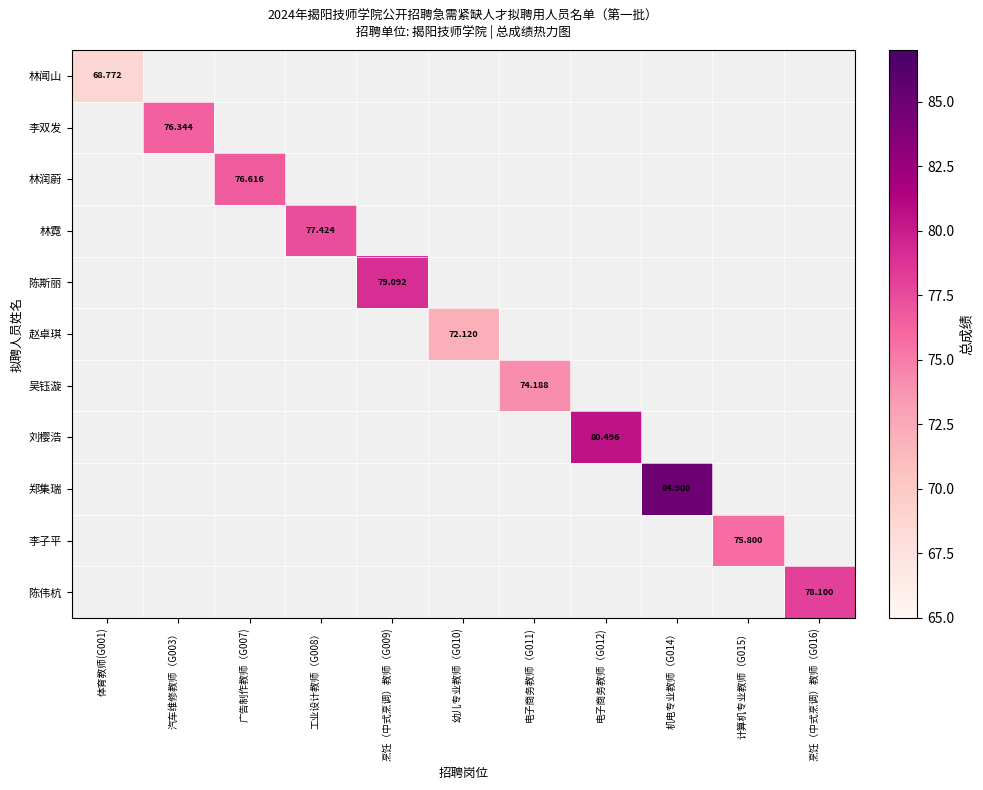

What is the minimum value shown in the chart?

68.8